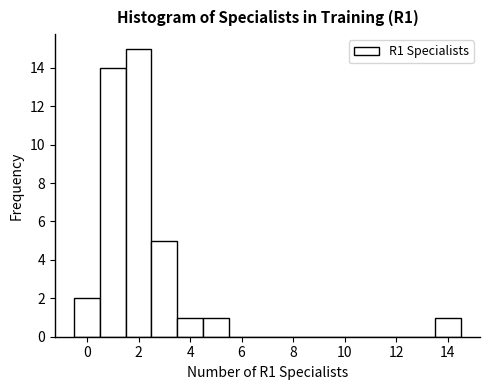

Reading left to right, list every bar in this chart as the range it spans on the x-axis followed by its height. Neither the bar edges nor the heights are printed on the chart, so give them approximately, as read against the axes.

-0.5 to 0.5: 2
0.5 to 1.5: 14
1.5 to 2.5: 15
2.5 to 3.5: 5
3.5 to 4.5: 1
4.5 to 5.5: 1
5.5 to 6.5: 0
6.5 to 7.5: 0
7.5 to 8.5: 0
8.5 to 9.5: 0
9.5 to 10.5: 0
10.5 to 11.5: 0
11.5 to 12.5: 0
12.5 to 13.5: 0
13.5 to 14.5: 1